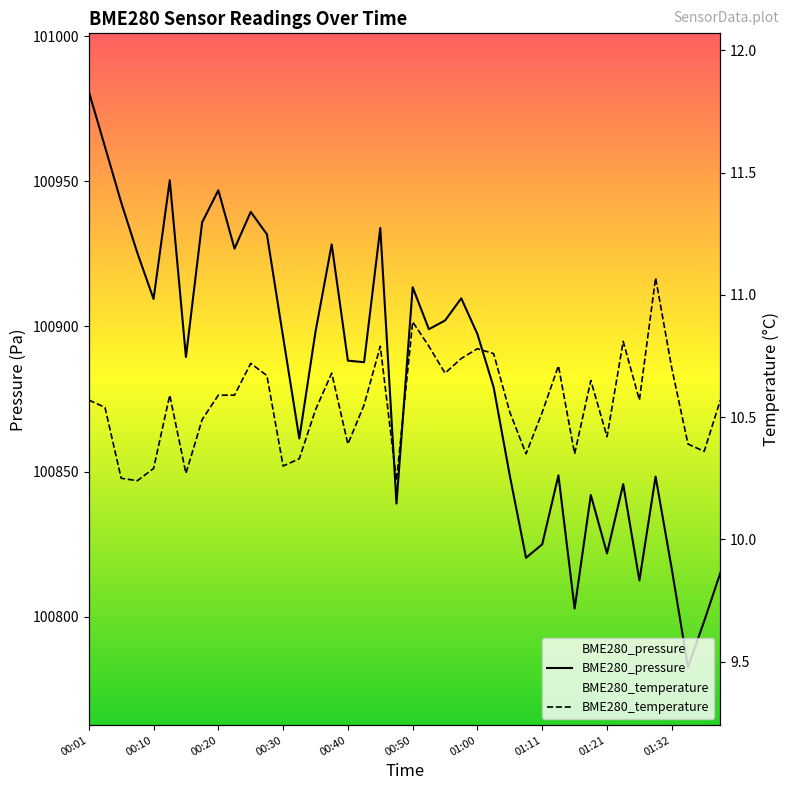

What is the difference between the BME280_pressure values at 12 and 29?

47.6